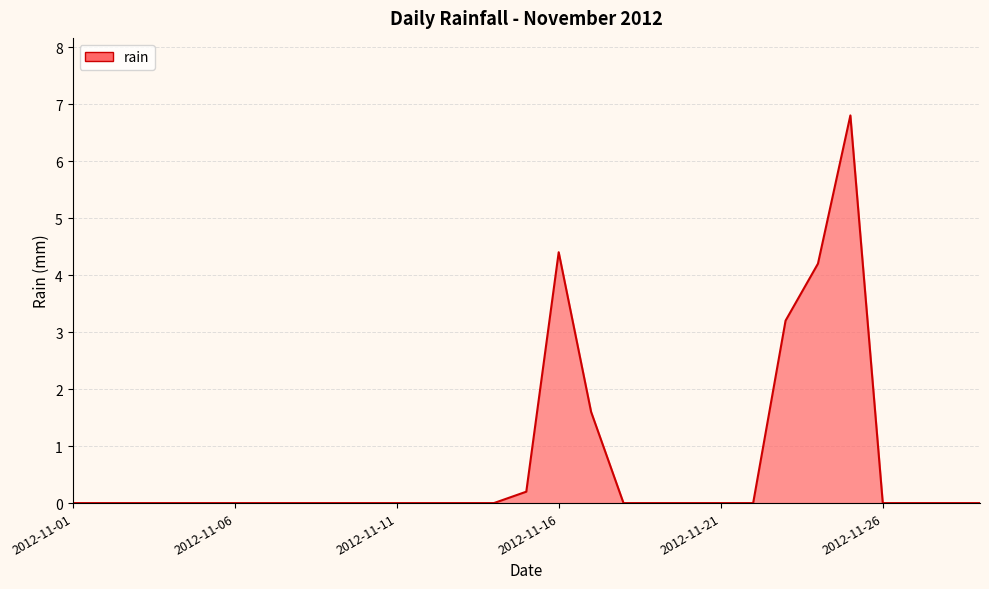

What is the greatest value displayed?

6.8